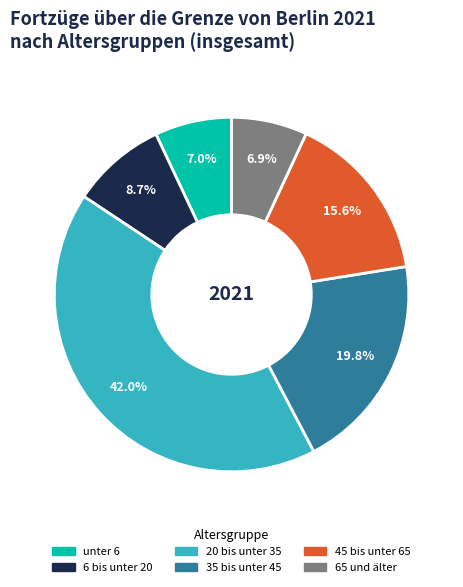

Is unter 6 the majority of the pie?

No